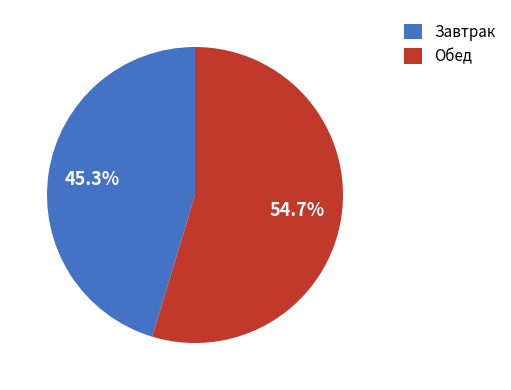

How many segments does this pie chart have?

2